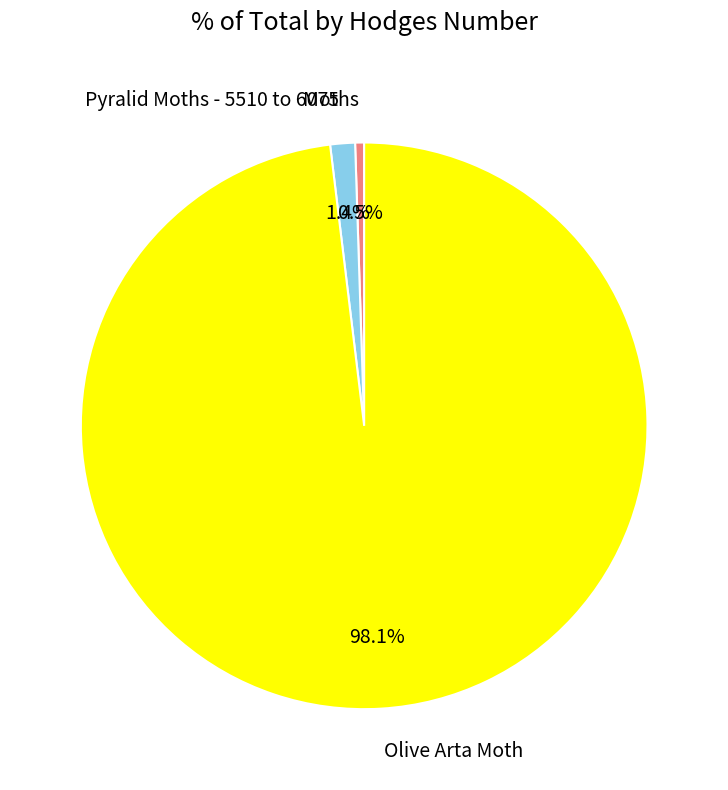

Which category accounts for the majority?

Olive Arta Moth